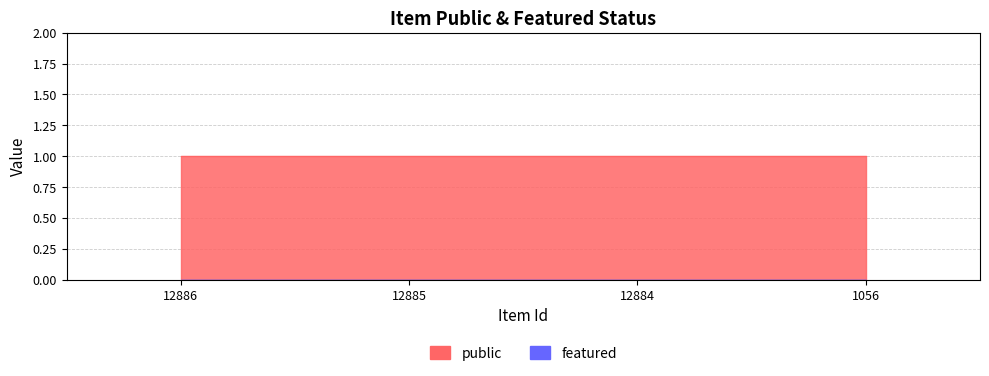

True or false: public and featured cross at least once.

False